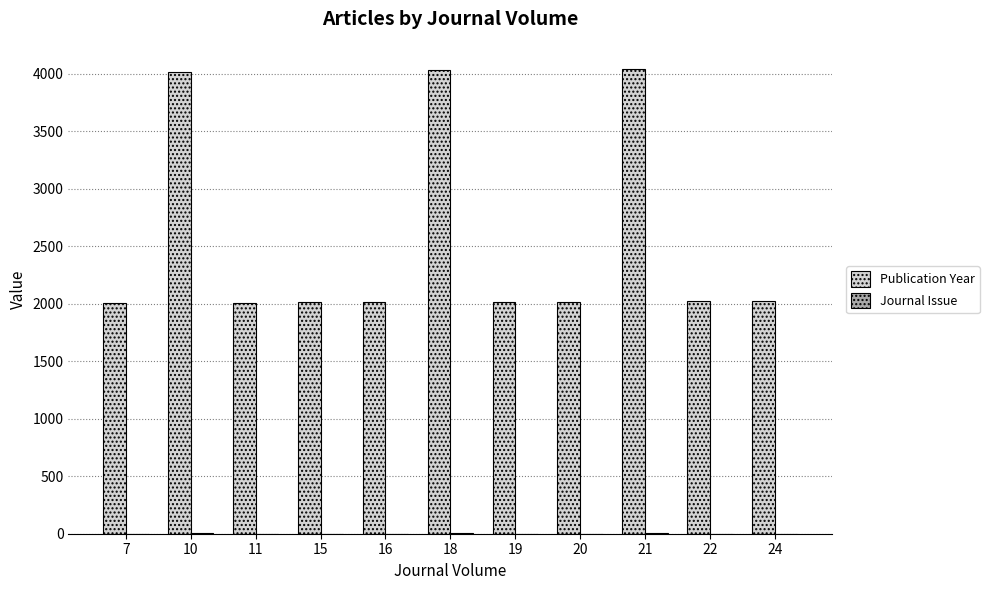

The value of Publication Year at 19 is 517. True or false?

False